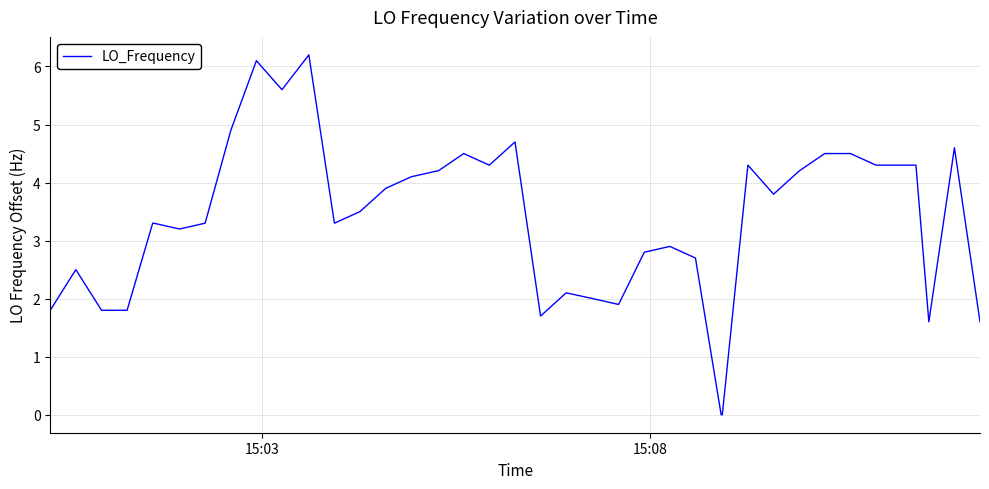

What is the difference between the maximum and minimum values?

6.2